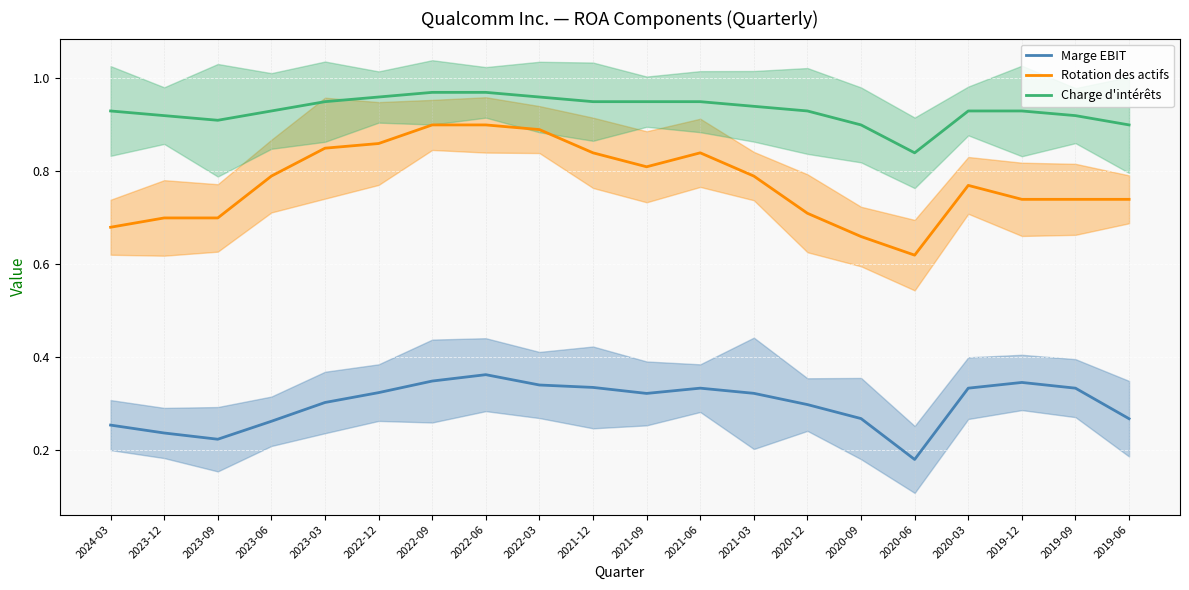

At 2022-12, list the series in order from smallest to largest.

Marge EBIT, Rotation des actifs, Charge d'intérêts